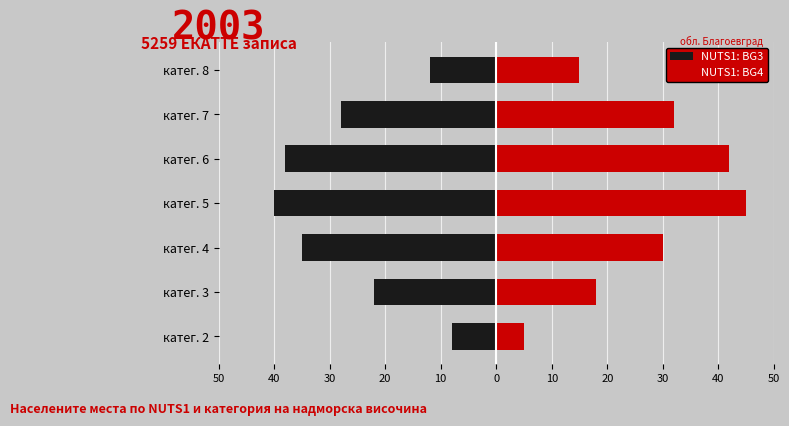

Which series has the largest total across all categories?

NUTS1: BG4